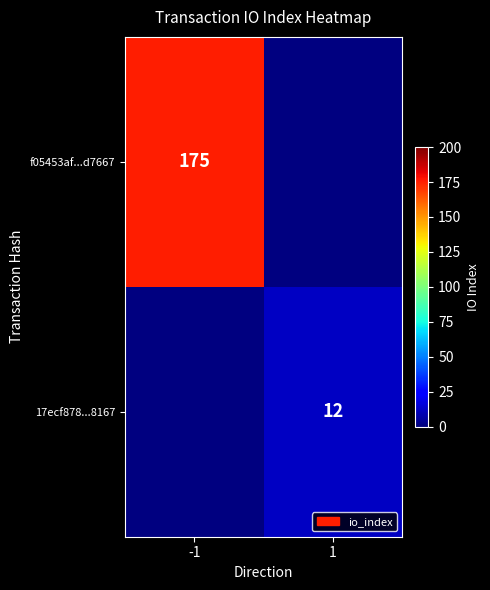

Is it true that f05453af...d7667 equals 175 at -1?

True